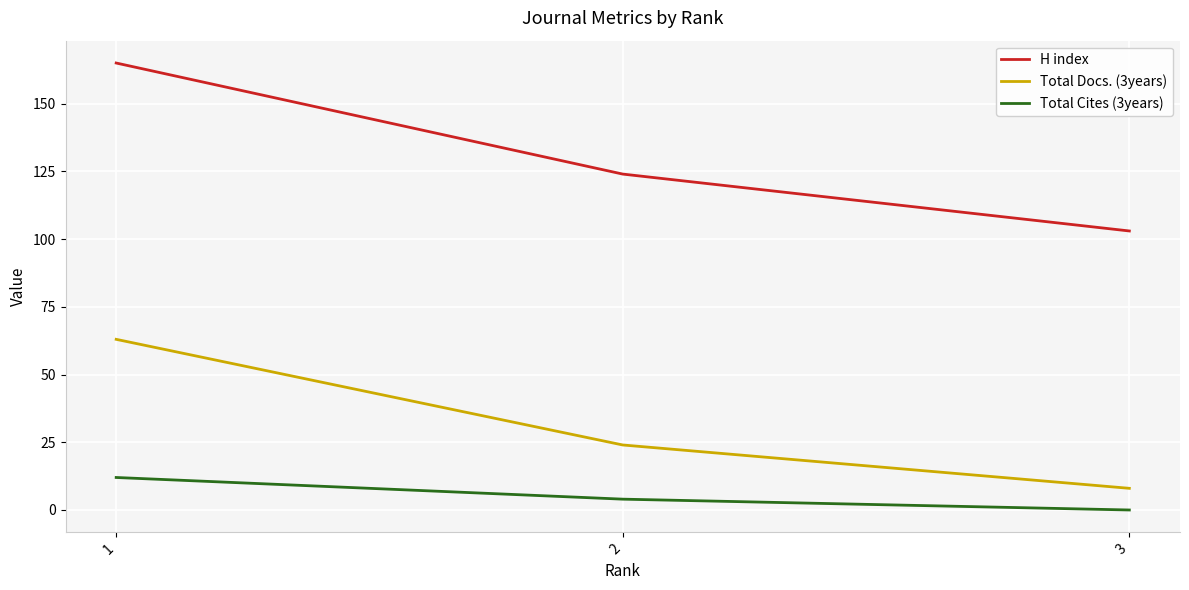

Where is H index nearest to the value 134?

2